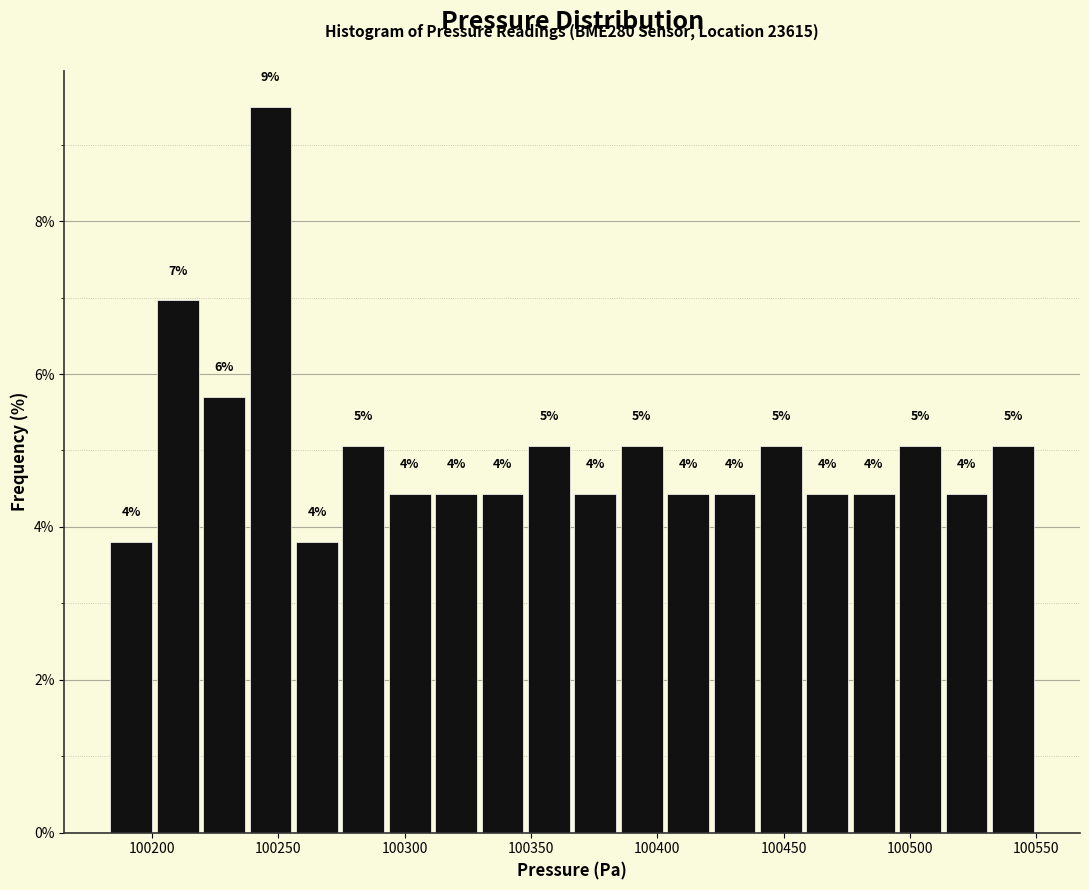

Around what value on the x-axis is the tallest bar? Give the approximate position of its centre, as read against the axis.

100245